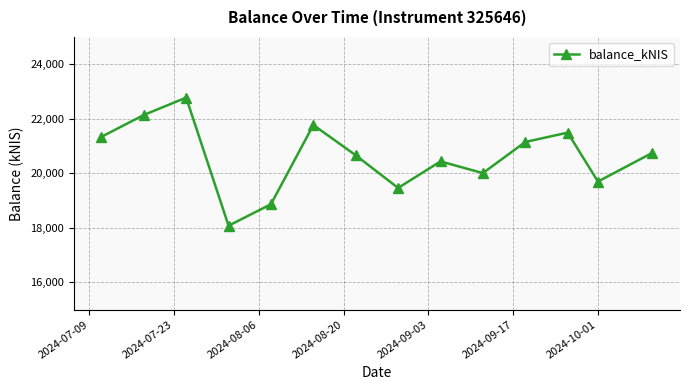

What is the difference between the maximum and minimum values?

4696.6